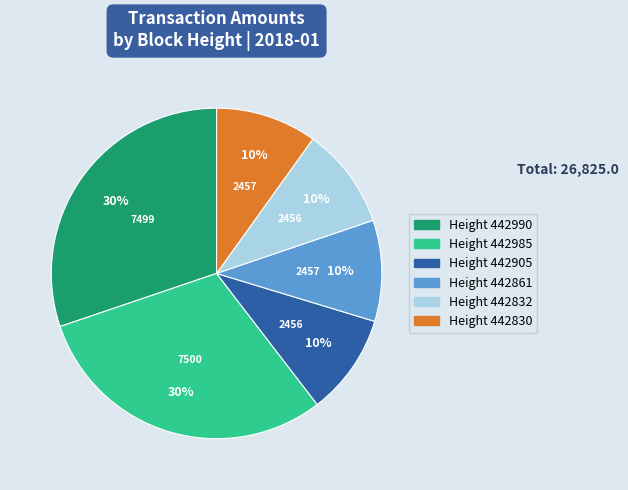

How many segments does this pie chart have?

6